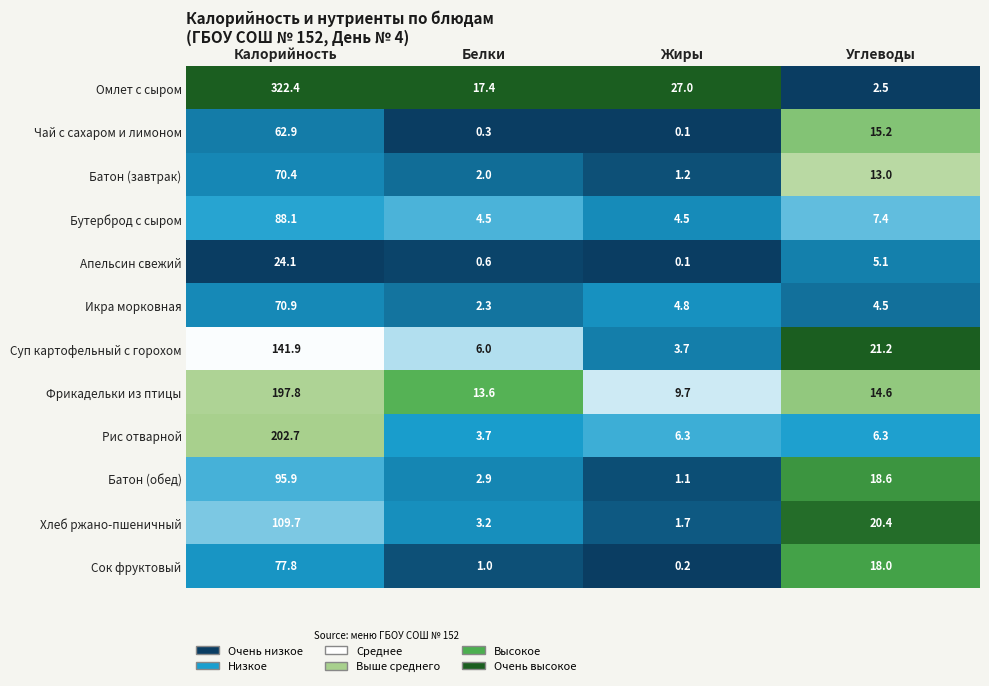

At which label does Фрикадельки из птицы first exceed 14?

Калорийность